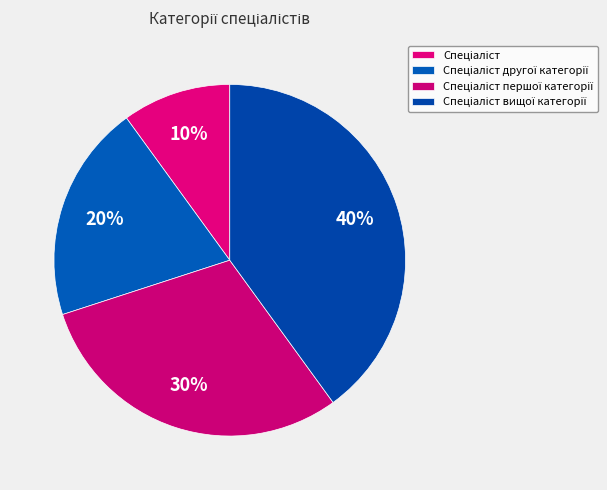

Is the sum of Спеціаліст вищої категорії and Спеціаліст другої категорії greater than half?

Yes